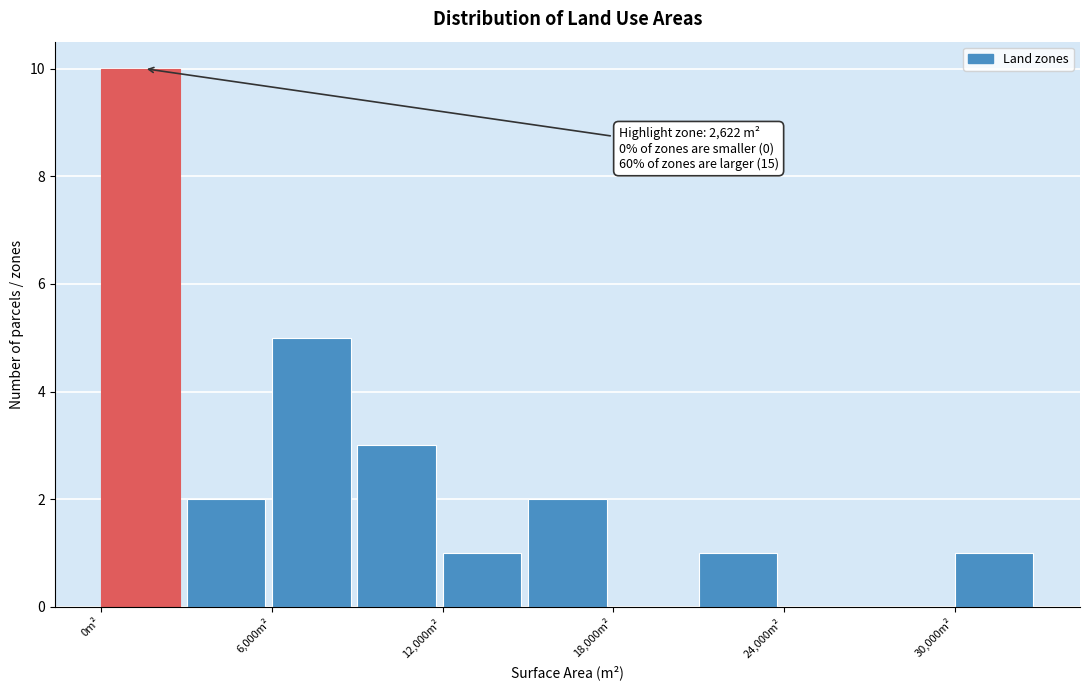

Read against the x-axis, roughly where is the centre of the tallest bar?

1000